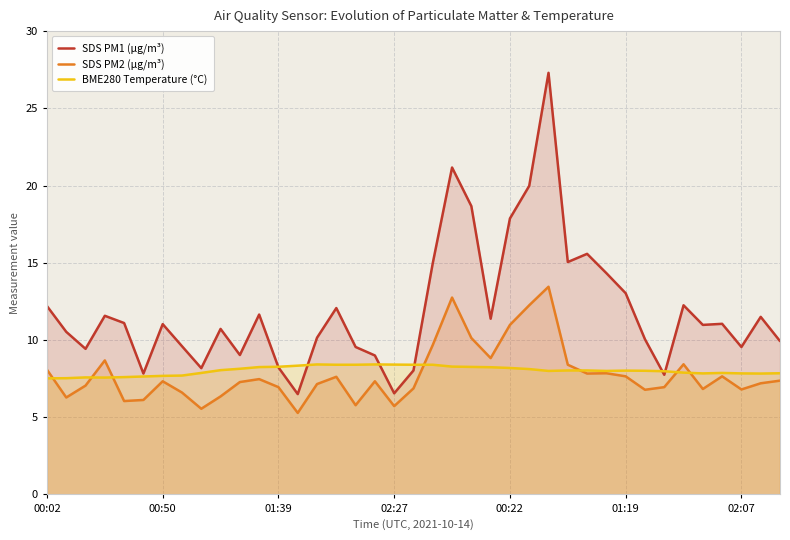

Where is SDS PM1 (µg/m³) nearest to the value 16?

28